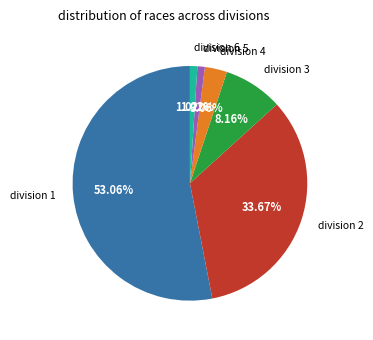

How many slices are in this pie chart?

6